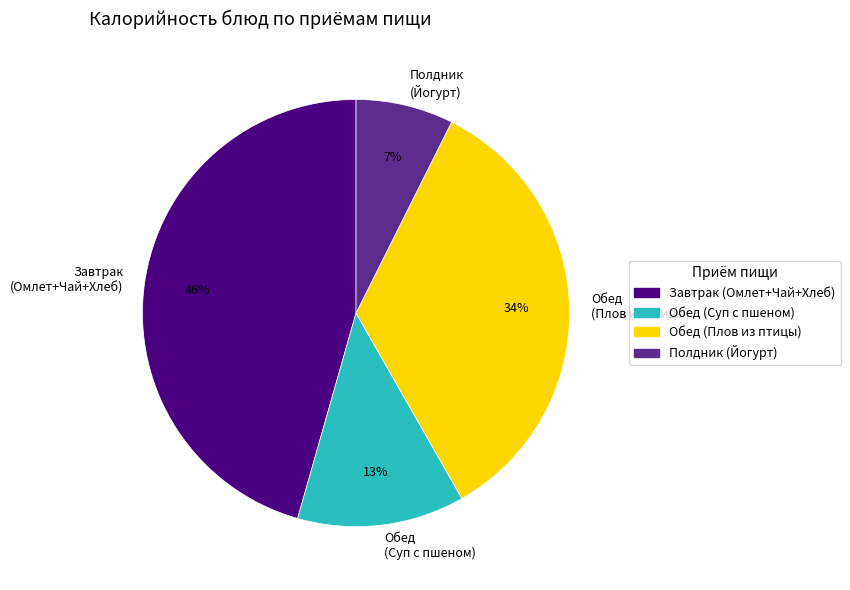

To the nearest percent, what is the combined percentage of Обед (Суп с пшеном) and Полдник (Йогурт)?

20%